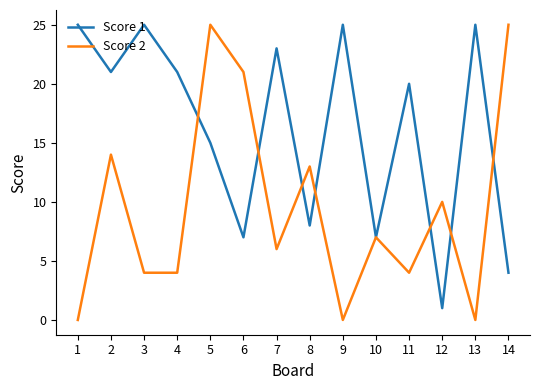

What is the difference between the maximum and minimum values in the Score 2 series?

25